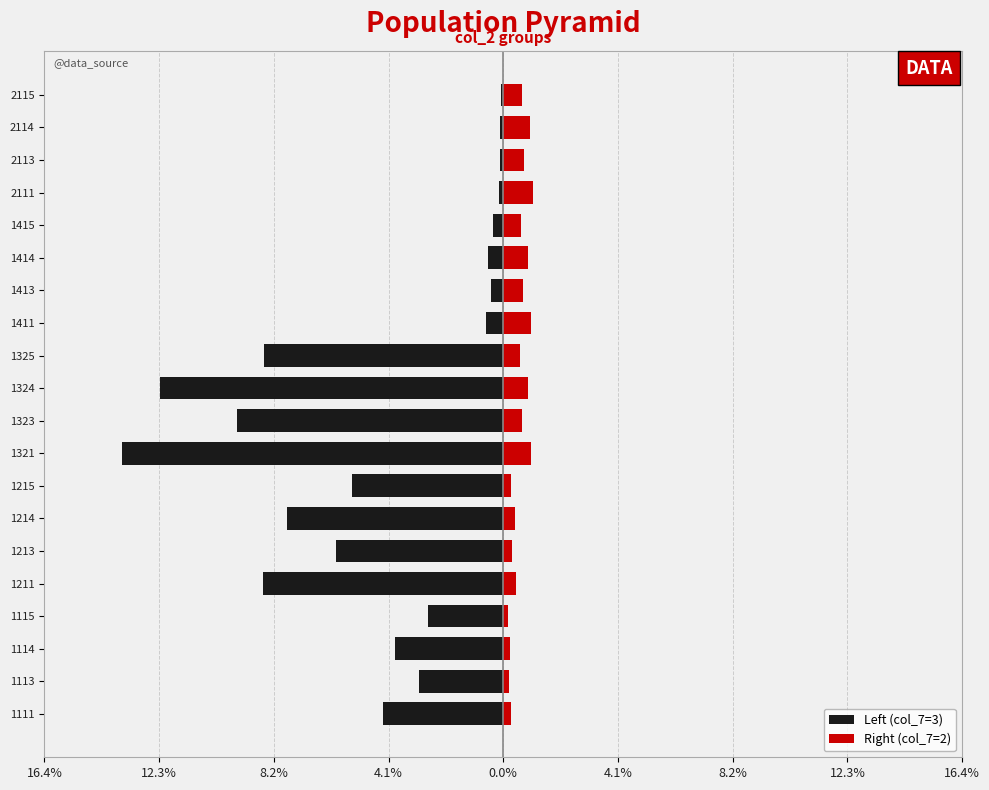

Where does the Left (col_7=3) series first go above -2?

1411